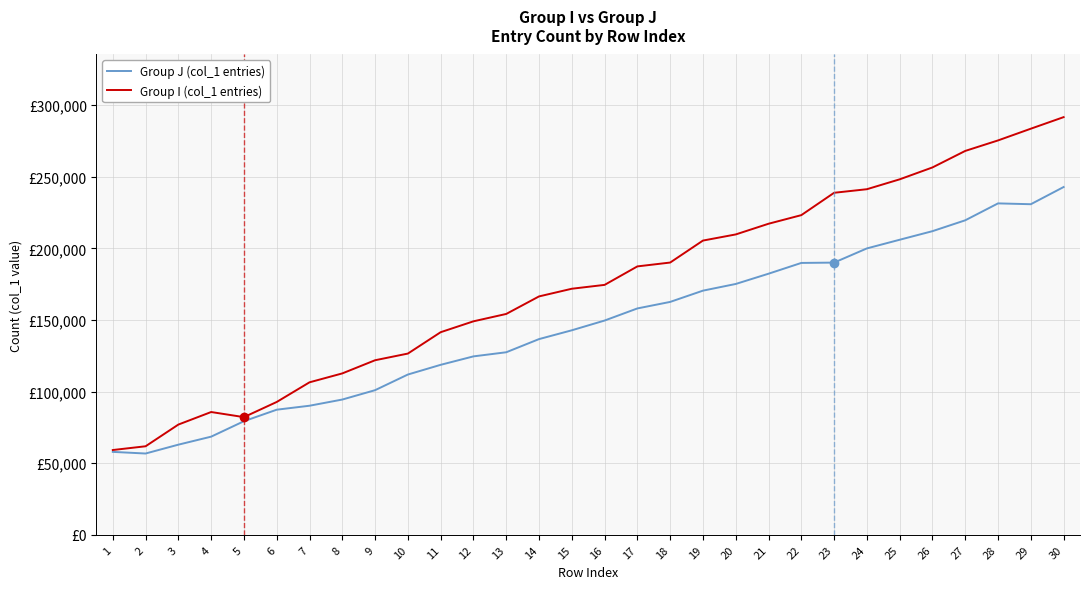

True or false: Group J (col_1 entries) and Group I (col_1 entries) cross at least once.

False